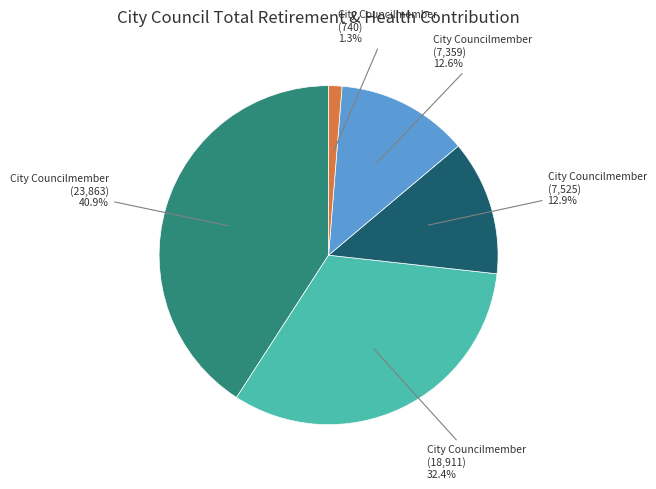

Is there any slice that represents more than half of the pie?

No